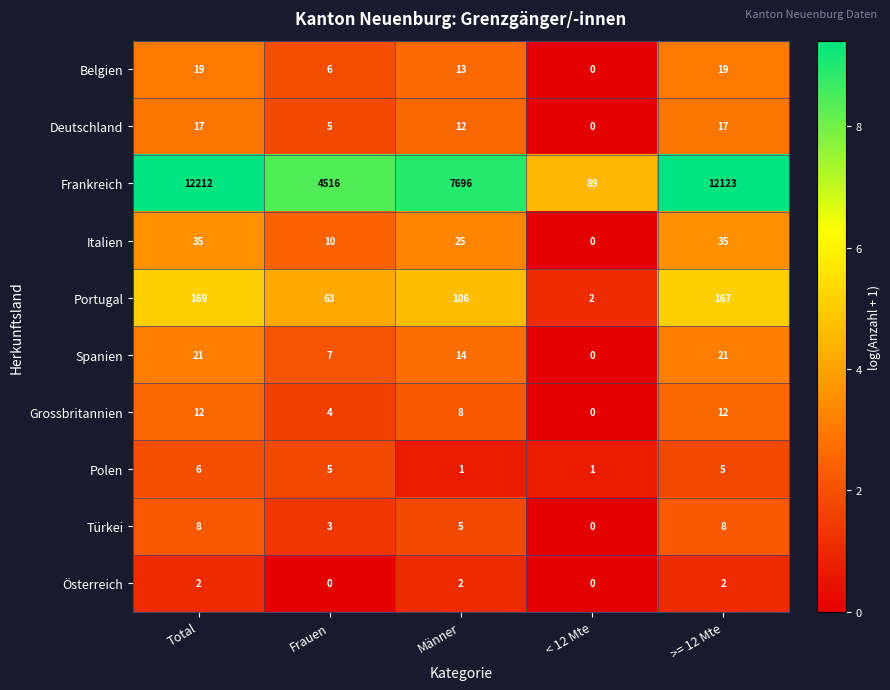

What is the difference between the maximum and second lowest values in the Italien series?

25